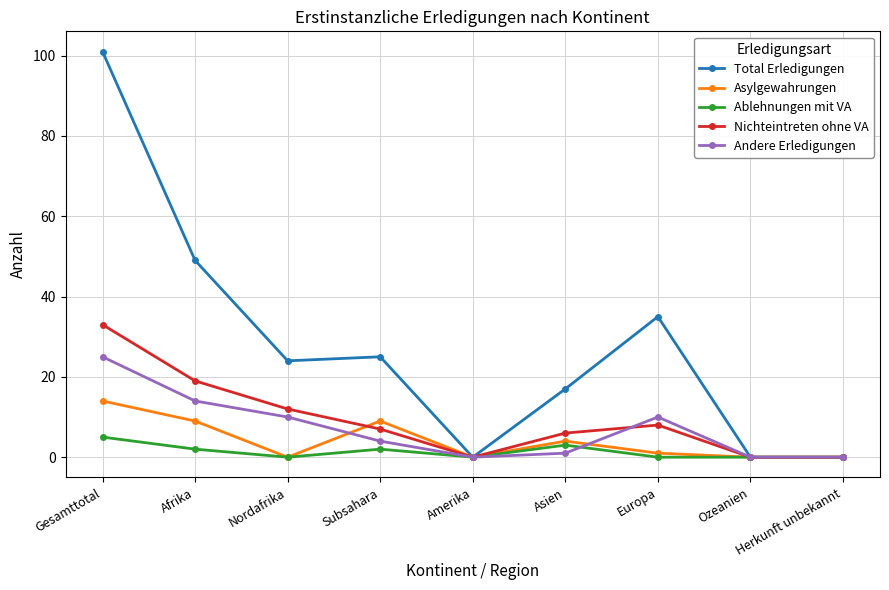

List the series in order of their peak value, highest first.

Total Erledigungen, Nichteintreten ohne VA, Andere Erledigungen, Asylgewahrungen, Ablehnungen mit VA